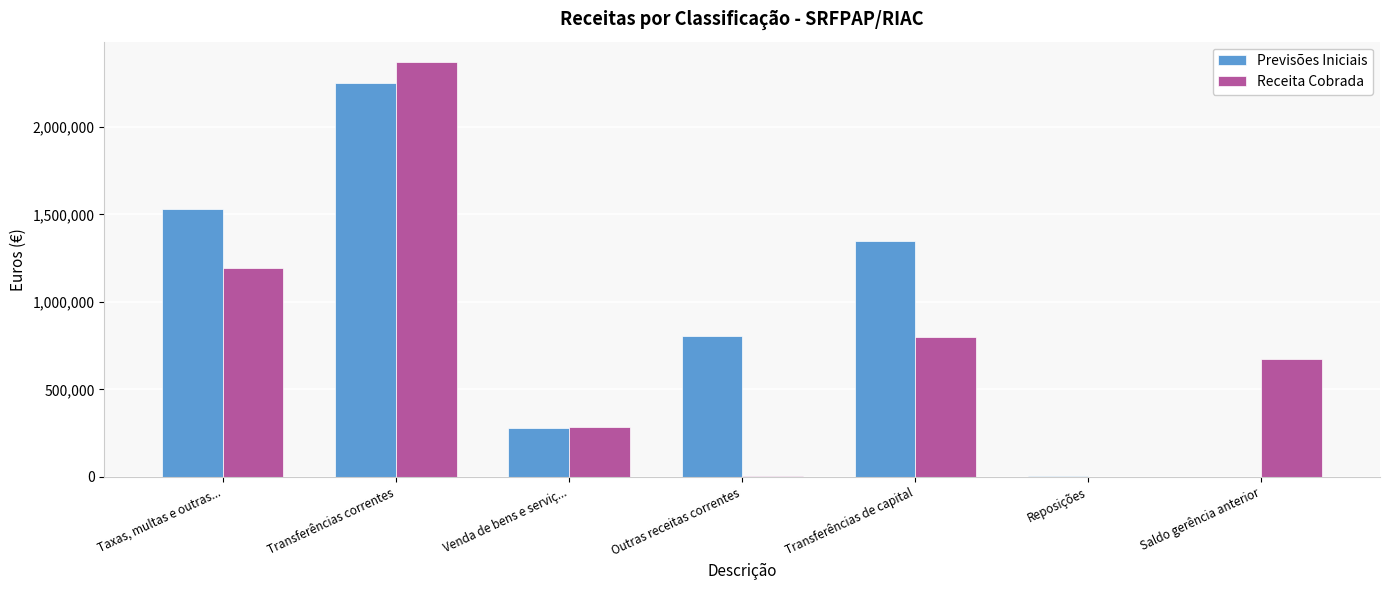

Is the value of Previsões Iniciais at Taxas, multas e outras... greater than the value of Receita Cobrada at Reposições?

Yes